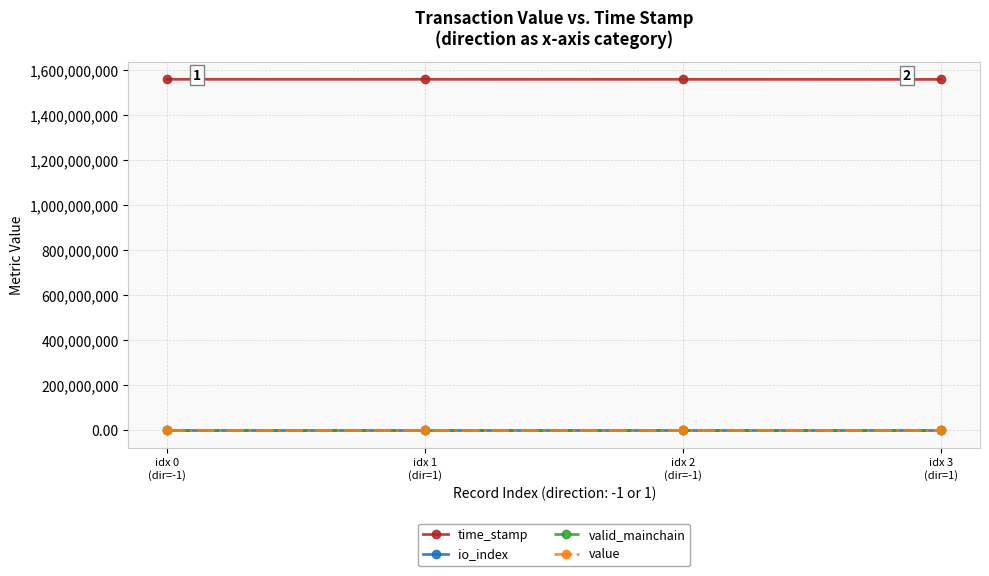

True or false: time_stamp and io_index cross at least once.

False